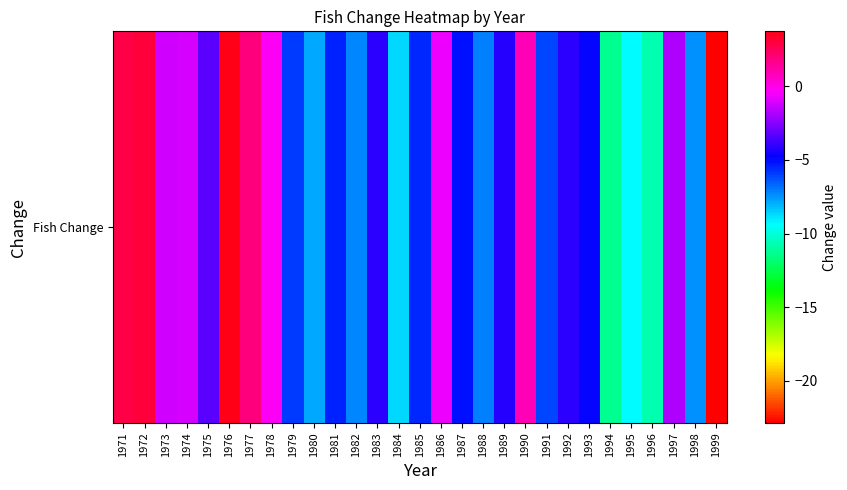

How many data points are above -4?

11